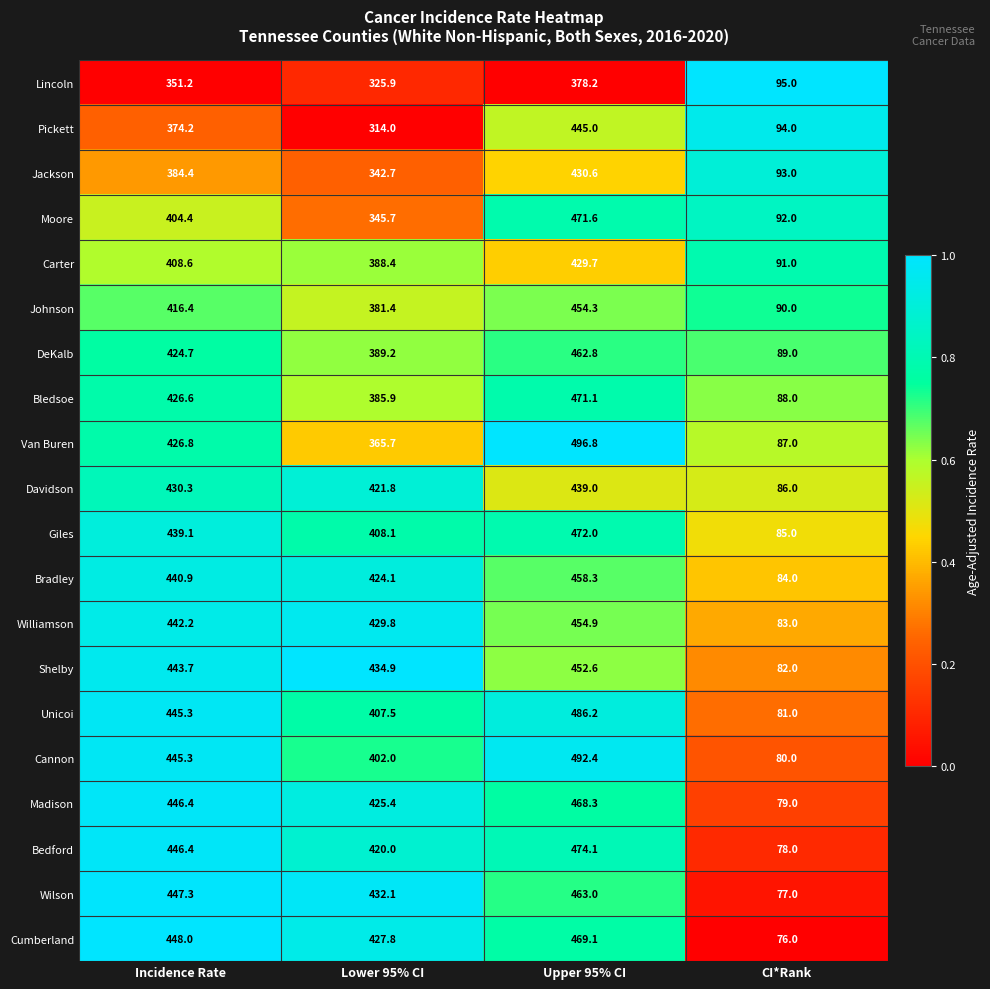

List the labels in order of Pickett value, smallest first.

CI*Rank, Lower 95% CI, Incidence Rate, Upper 95% CI